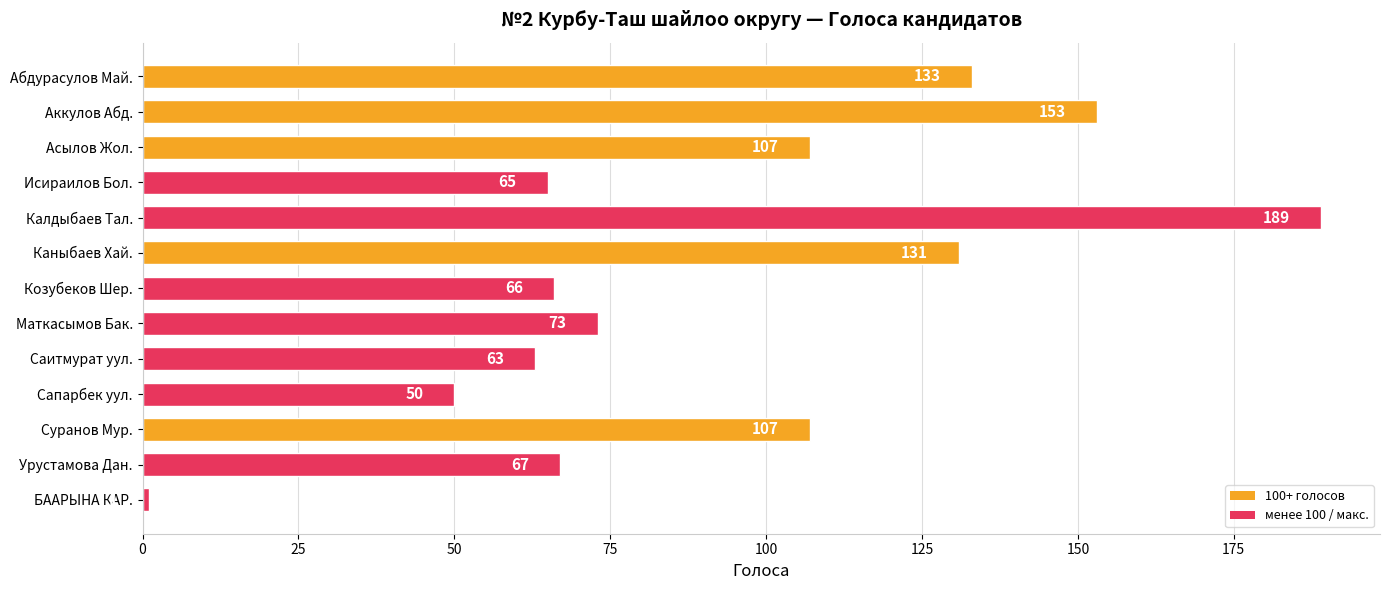

Approximately how many times larger is the value at Маткасымов Бак. compared to Исираилов Бол.?

1.1